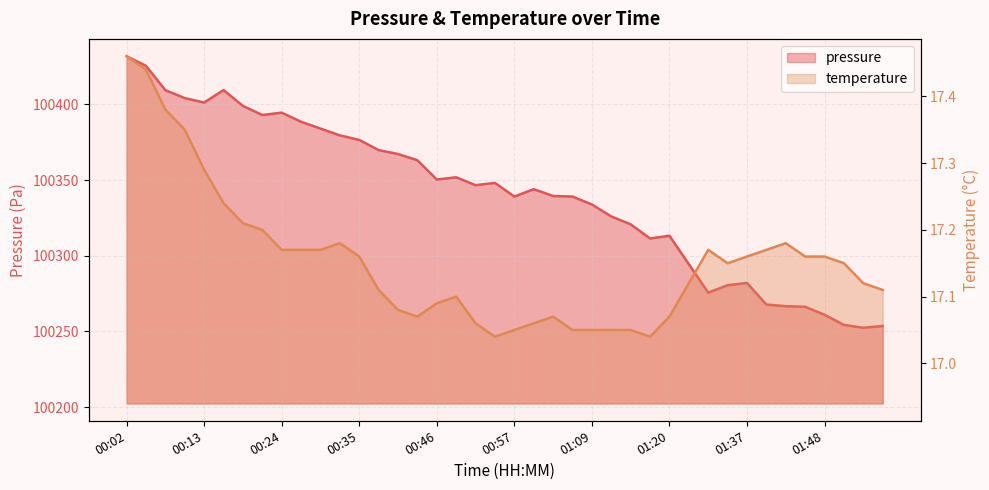

Reading left to right, extract all data points from this chart.

pressure: 00:02=100431.8	00:05=100425.5	00:07=100409.4	00:10=100404.1	00:13=100401.2	00:16=100409.5	00:18=100399.0	00:21=100393.0	00:24=100394.5	00:27=100388.5	00:29=100384.0	00:32=100379.5	00:35=100376.5	00:38=100369.8	00:40=100367.2	00:43=100363.1	00:46=100350.4	00:48=100351.8	00:51=100346.6	00:54=100348.2	00:57=100339.1	00:59=100344.0	01:02=100339.5	01:05=100339.1	01:09=100333.9	01:12=100326.0	01:15=100320.8	01:17=100311.4	01:20=100313.2	01:26=100294.5	01:32=100275.7	01:34=100280.6	01:37=100282.1	01:40=100267.8	01:43=100266.7	01:45=100266.3	01:48=100261.1	01:51=100254.3	01:54=100252.5	01:56=100253.6
temperature: 00:02=17.5	00:05=17.4	00:07=17.4	00:10=17.4	00:13=17.3	00:16=17.2	00:18=17.2	00:21=17.2	00:24=17.2	00:27=17.2	00:29=17.2	00:32=17.2	00:35=17.2	00:38=17.1	00:40=17.1	00:43=17.1	00:46=17.1	00:48=17.1	00:51=17.1	00:54=17.0	00:57=17.1	00:59=17.1	01:02=17.1	01:05=17.1	01:09=17.1	01:12=17.1	01:15=17.1	01:17=17.0	01:20=17.1	01:26=17.1	01:32=17.2	01:34=17.1	01:37=17.2	01:40=17.2	01:43=17.2	01:45=17.2	01:48=17.2	01:51=17.1	01:54=17.1	01:56=17.1